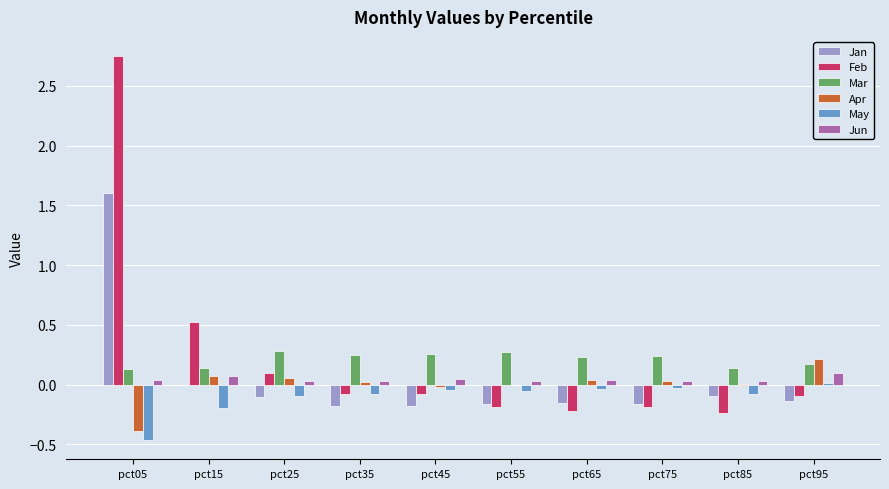

How many groups of bars are there?

10